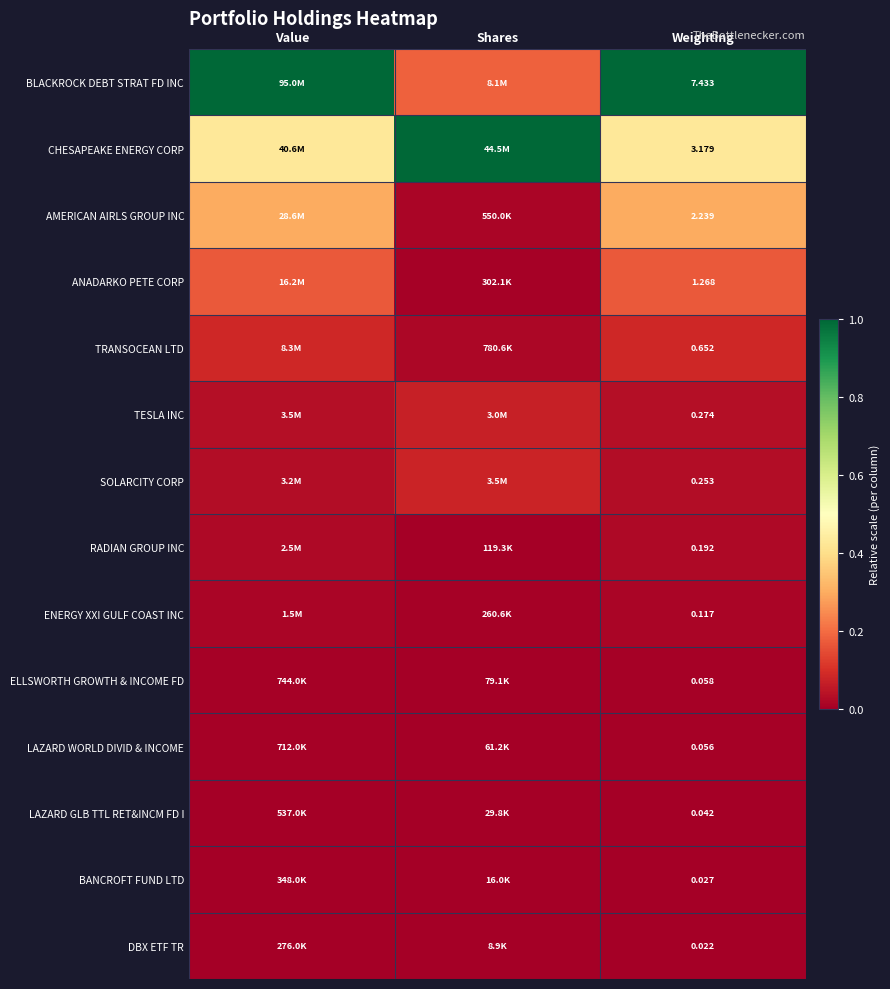

At Weighting, list the series in order from largest to smallest.

BLACKROCK DEBT STRAT FD INC, CHESAPEAKE ENERGY CORP, AMERICAN AIRLS GROUP INC, ANADARKO PETE CORP, TRANSOCEAN LTD, TESLA INC, SOLARCITY CORP, RADIAN GROUP INC, ENERGY XXI GULF COAST INC, ELLSWORTH GROWTH & INCOME FD, LAZARD WORLD DIVID & INCOME, LAZARD GLB TTL RET&INCM FD I, BANCROFT FUND LTD, DBX ETF TR